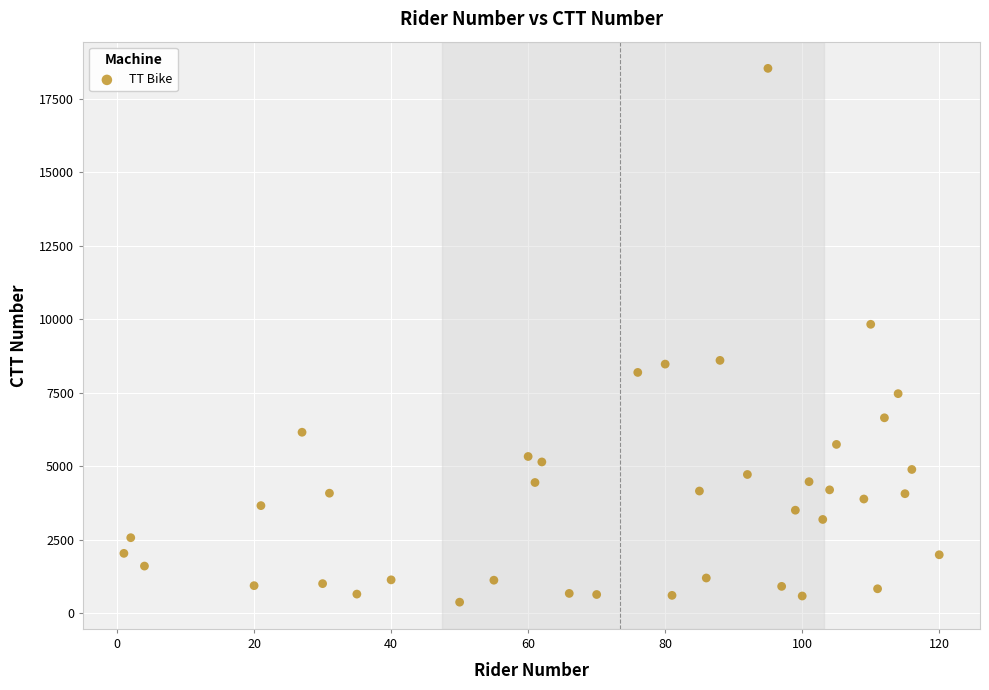

What is the range of Y values (max minus min)?

18174